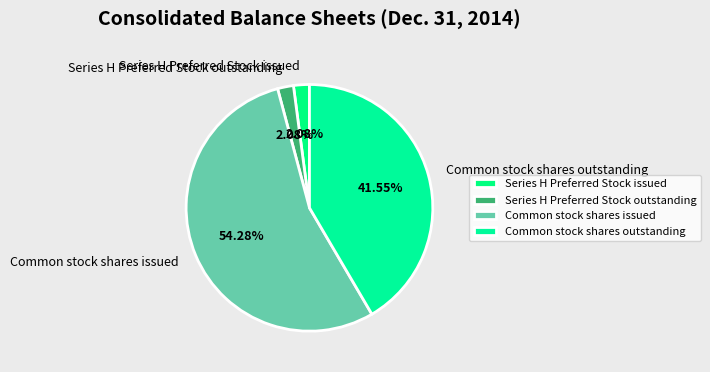

Is Series H Preferred Stock outstanding the majority of the pie?

No